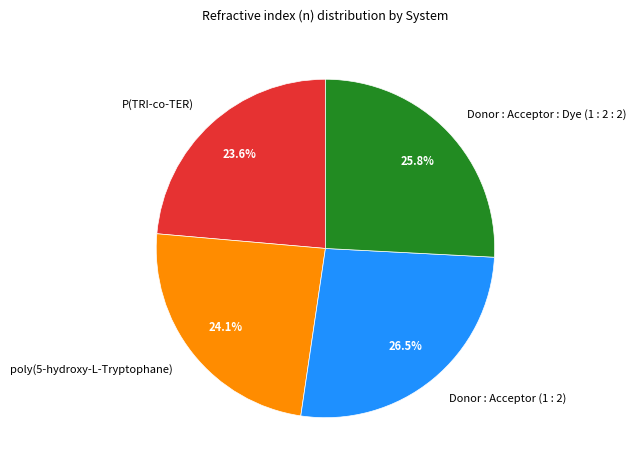

Is Donor : Acceptor (1 : 2) the majority of the pie?

No